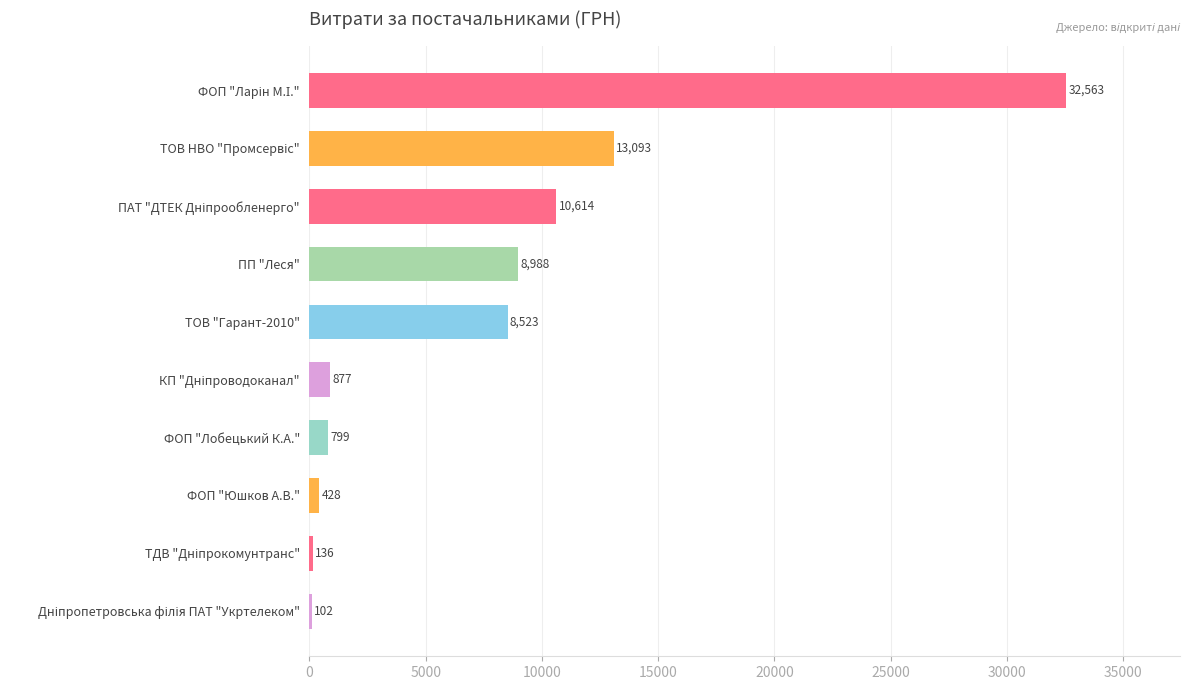

What value does the data have at ТОВ "Гарант-2010"?

8523.0